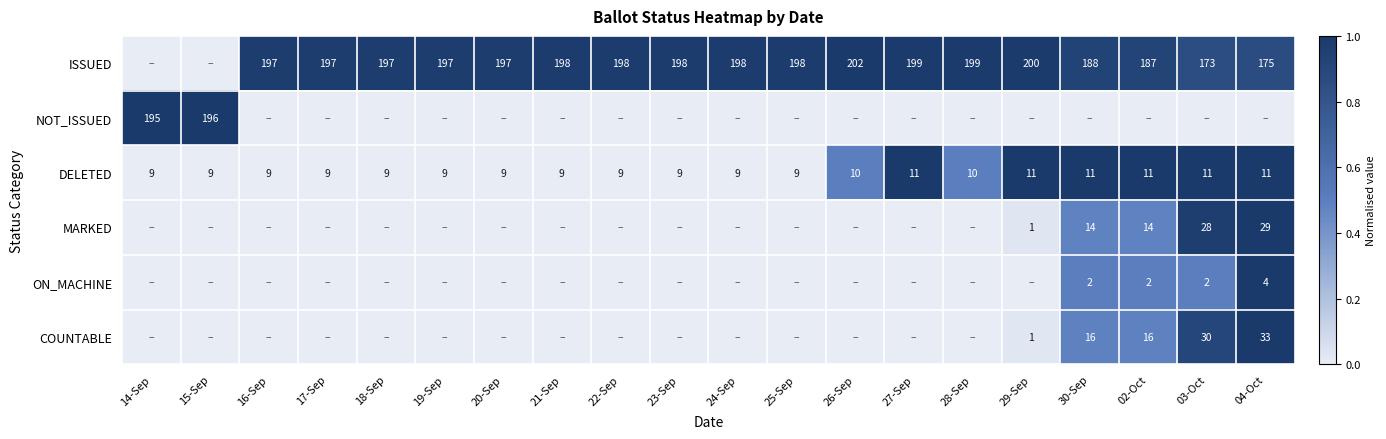

True or false: DELETED has a value of 6 at 19-Sep.

False